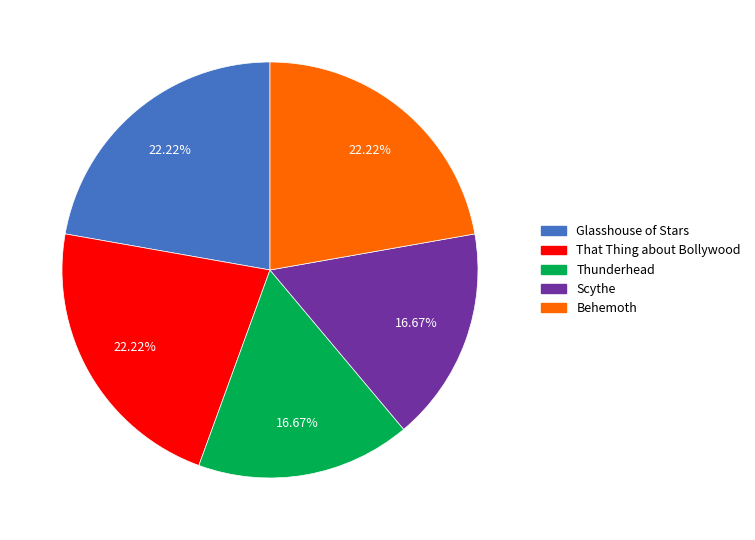

Does That Thing about Bollywood account for over 50% of the chart?

No